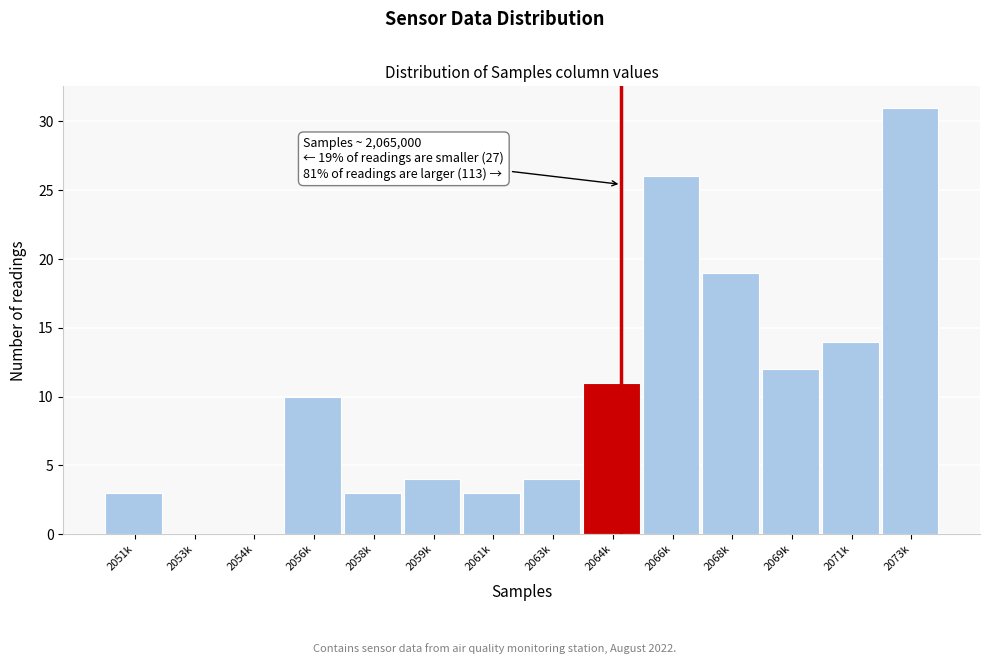

Reading left to right, what are all the values shown in this chart?

2051k=3	2053k=0	2054k=0	2056k=10	2058k=3	2059k=4	2061k=3	2063k=4	2064k=11	2066k=26	2068k=19	2069k=12	2071k=14	2073k=31